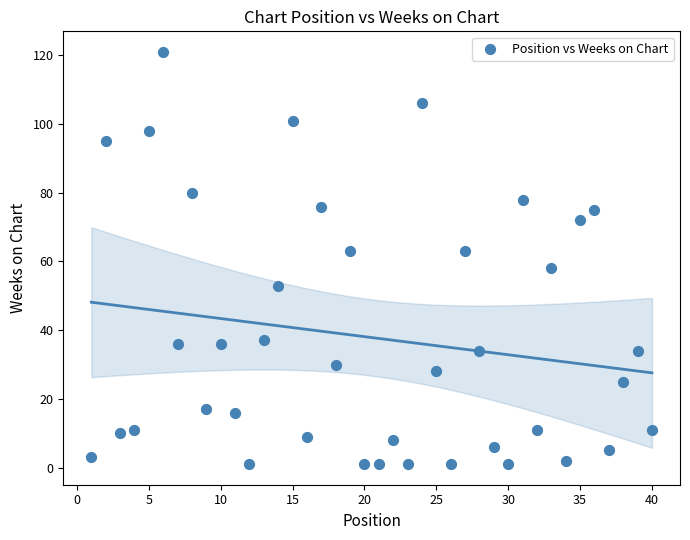

What is the range of Y values (max minus min)?

120